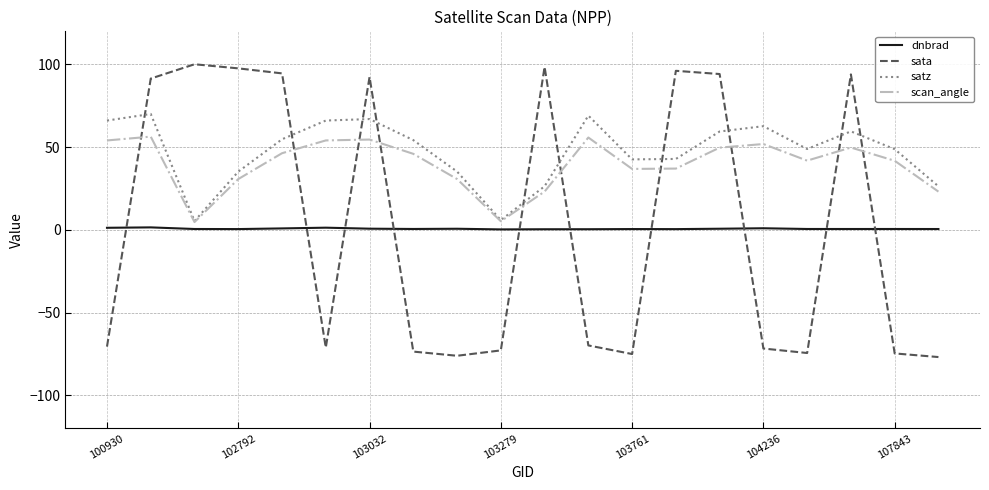

What is the maximum value shown in the chart?

100.1